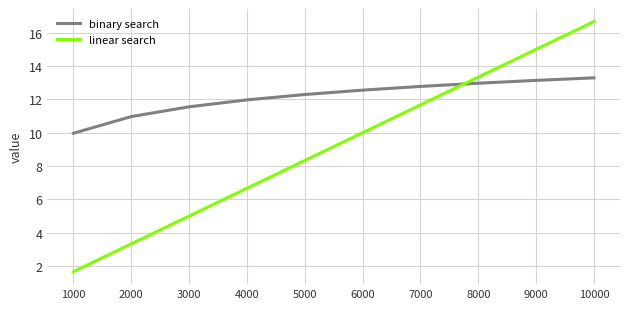

Is this an area chart (filled region under the line)?

No